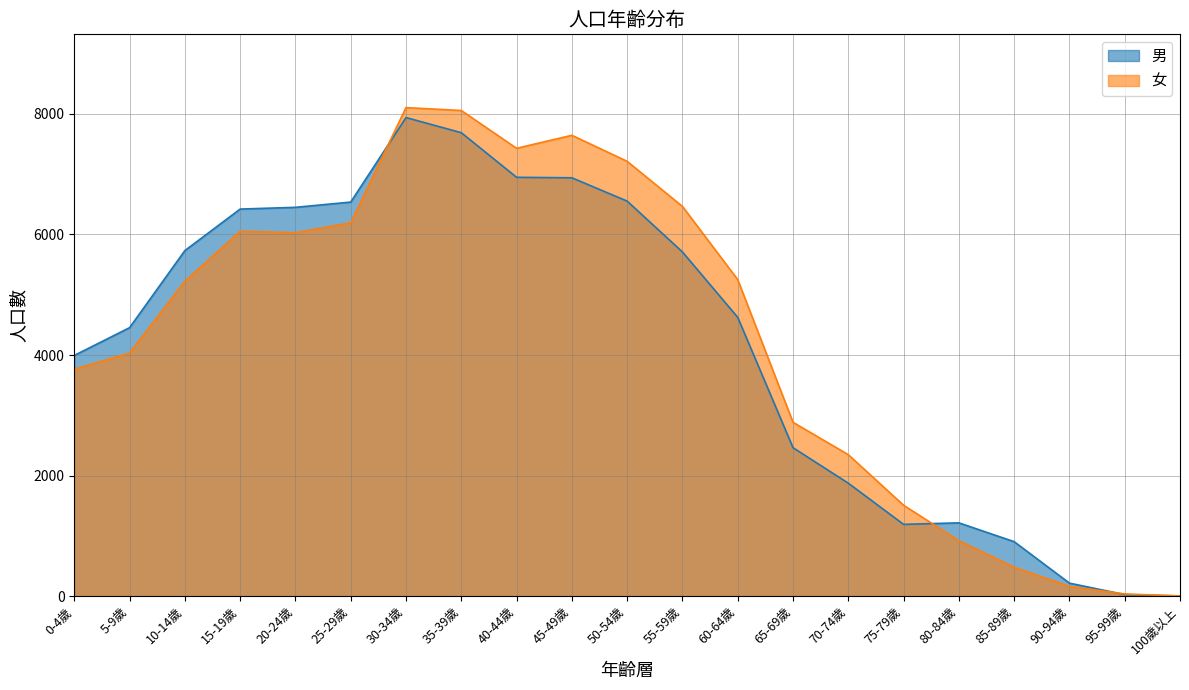

Does the chart display data point markers on the line(s)?

No